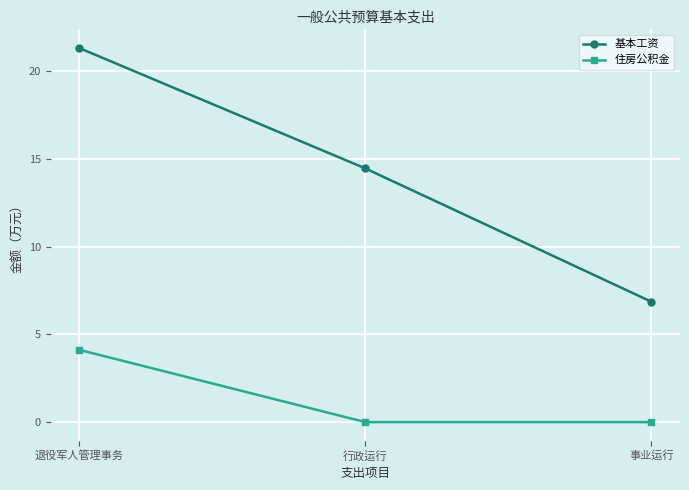

Rank the series at 退役军人管理事务 from highest to lowest value.

基本工资, 住房公积金